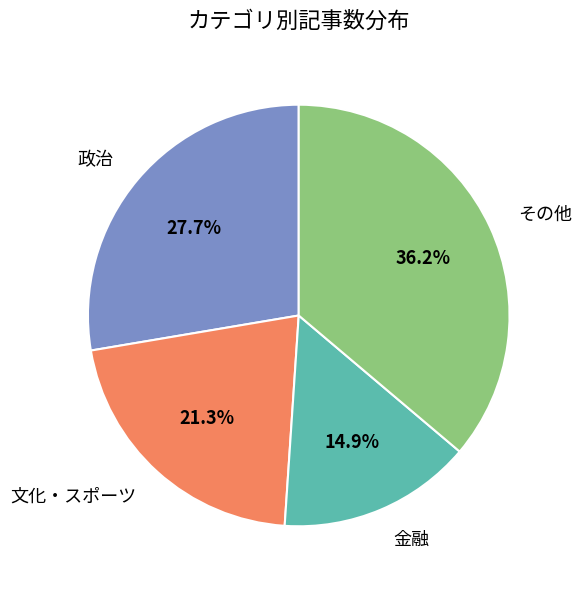

Is the sum of 文化・スポーツ and その他 greater than half?

Yes